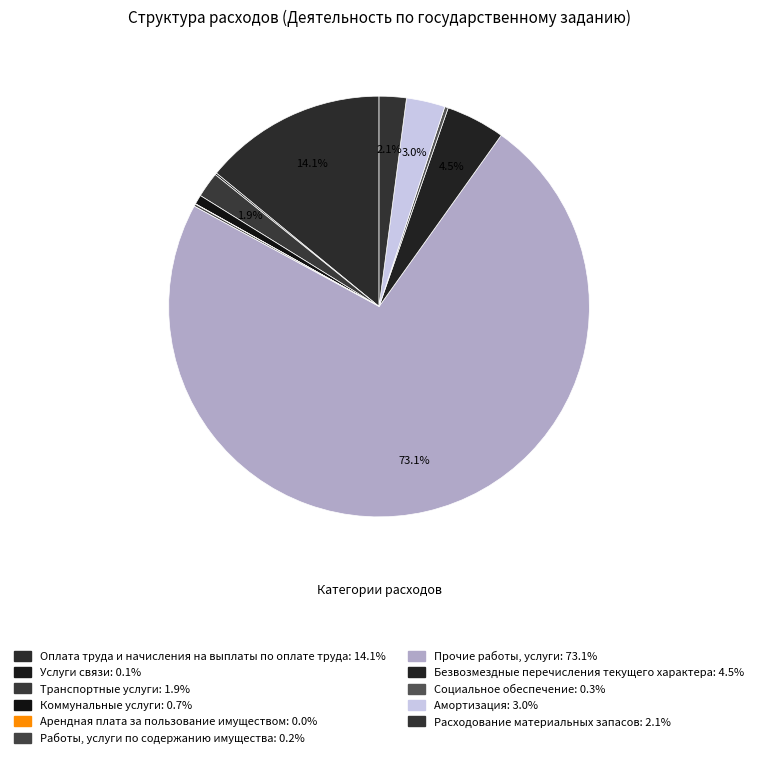

To the nearest percent, what is the average slice percentage?

9%